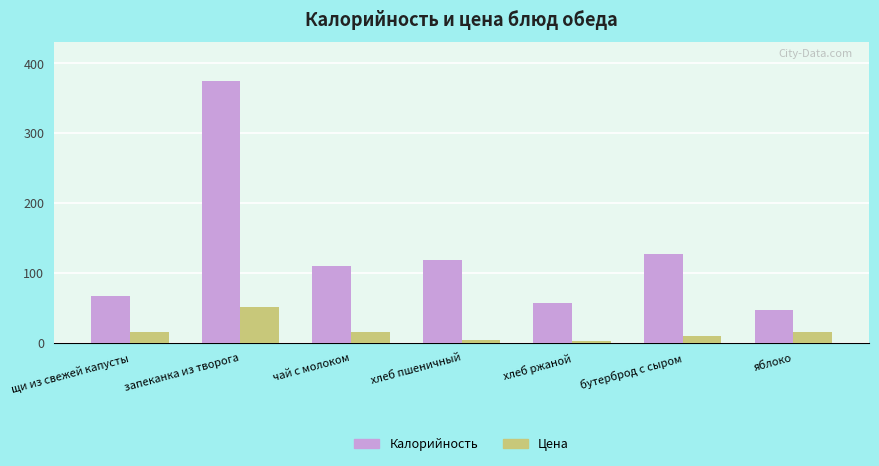

What are all the series names shown in the legend?

Калорийность, Цена